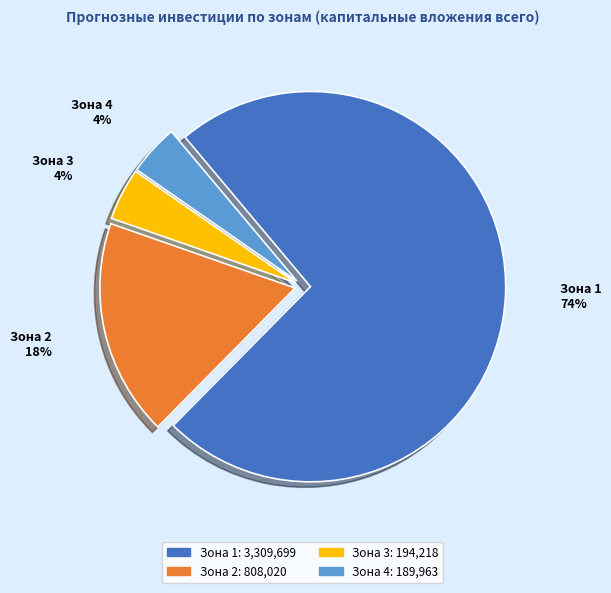

How many segments does this pie chart have?

4